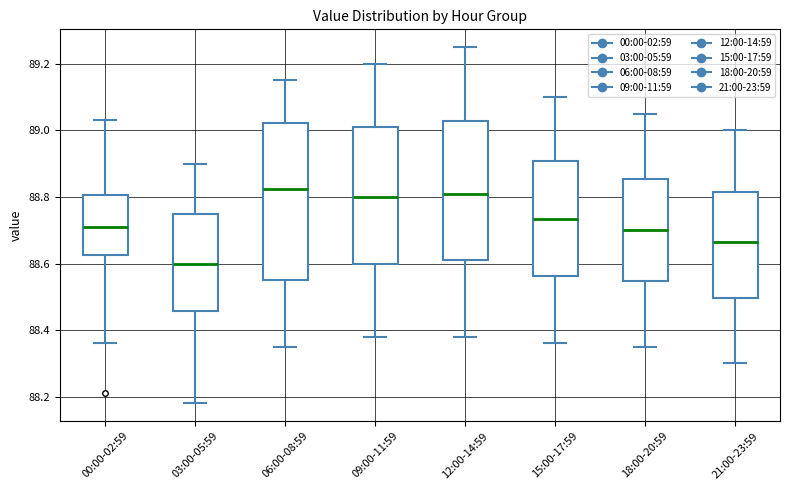

Where is the upper edge of the box for 00:00-02:59 on the y-axis? The values are not printed on the chart, so give them approximately, as read against the axis.

88.80